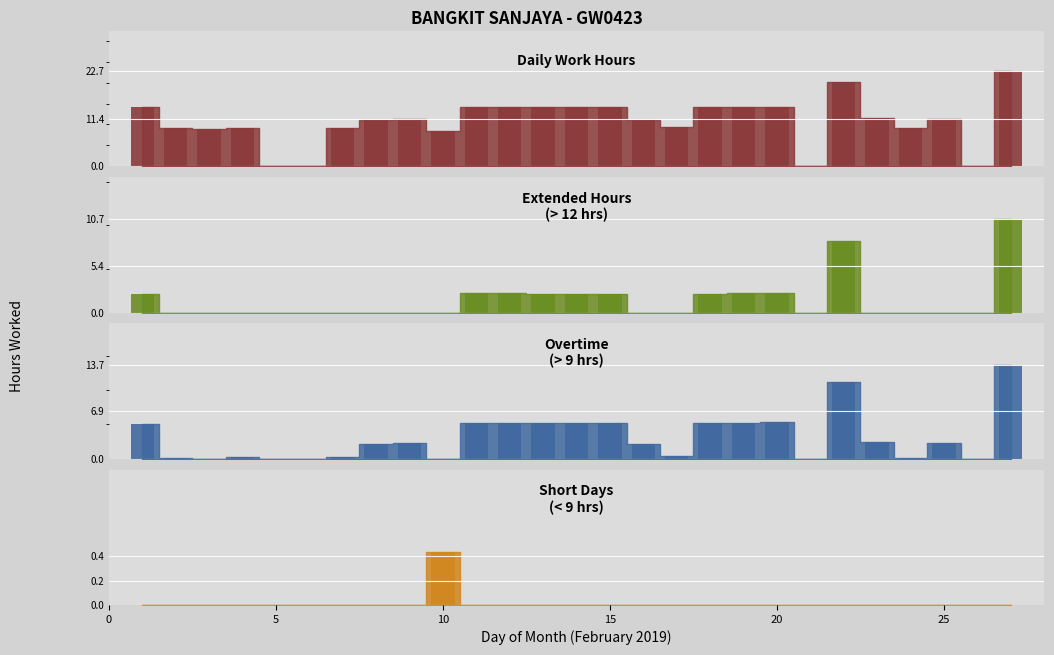

What is the value of the 18th bar from the left?

14.2